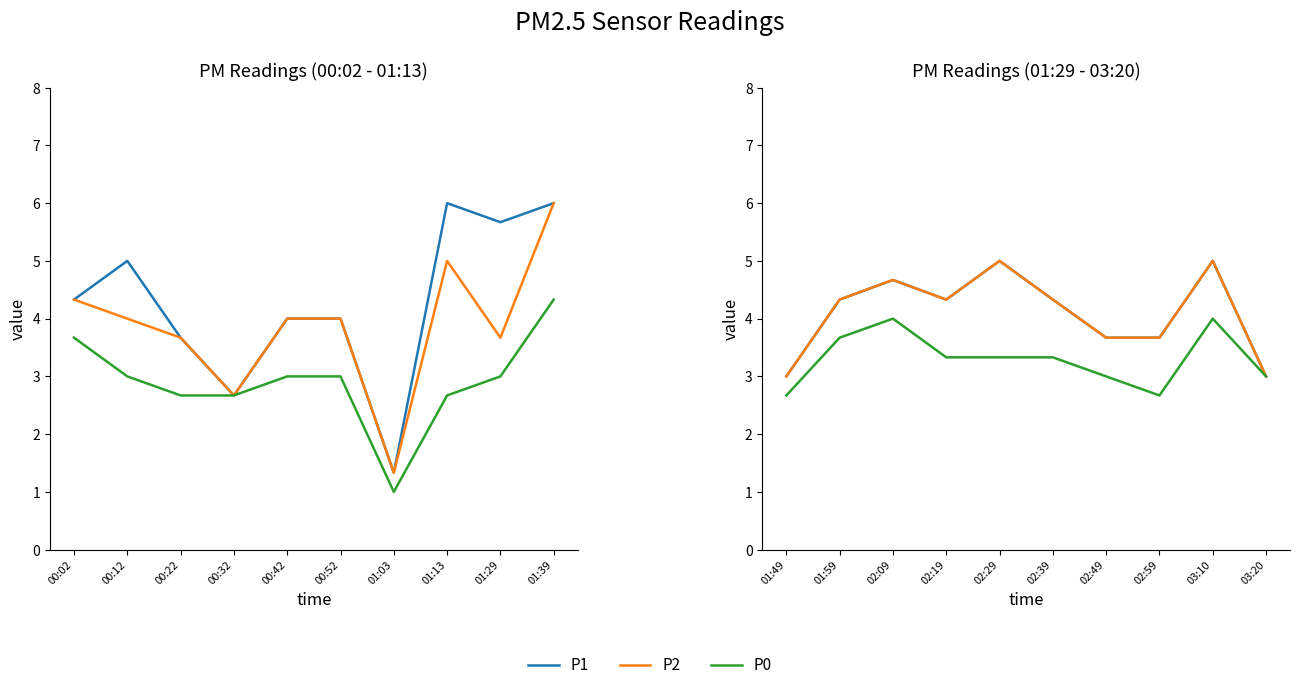

What is the label of the 7th point from the right?

02:19